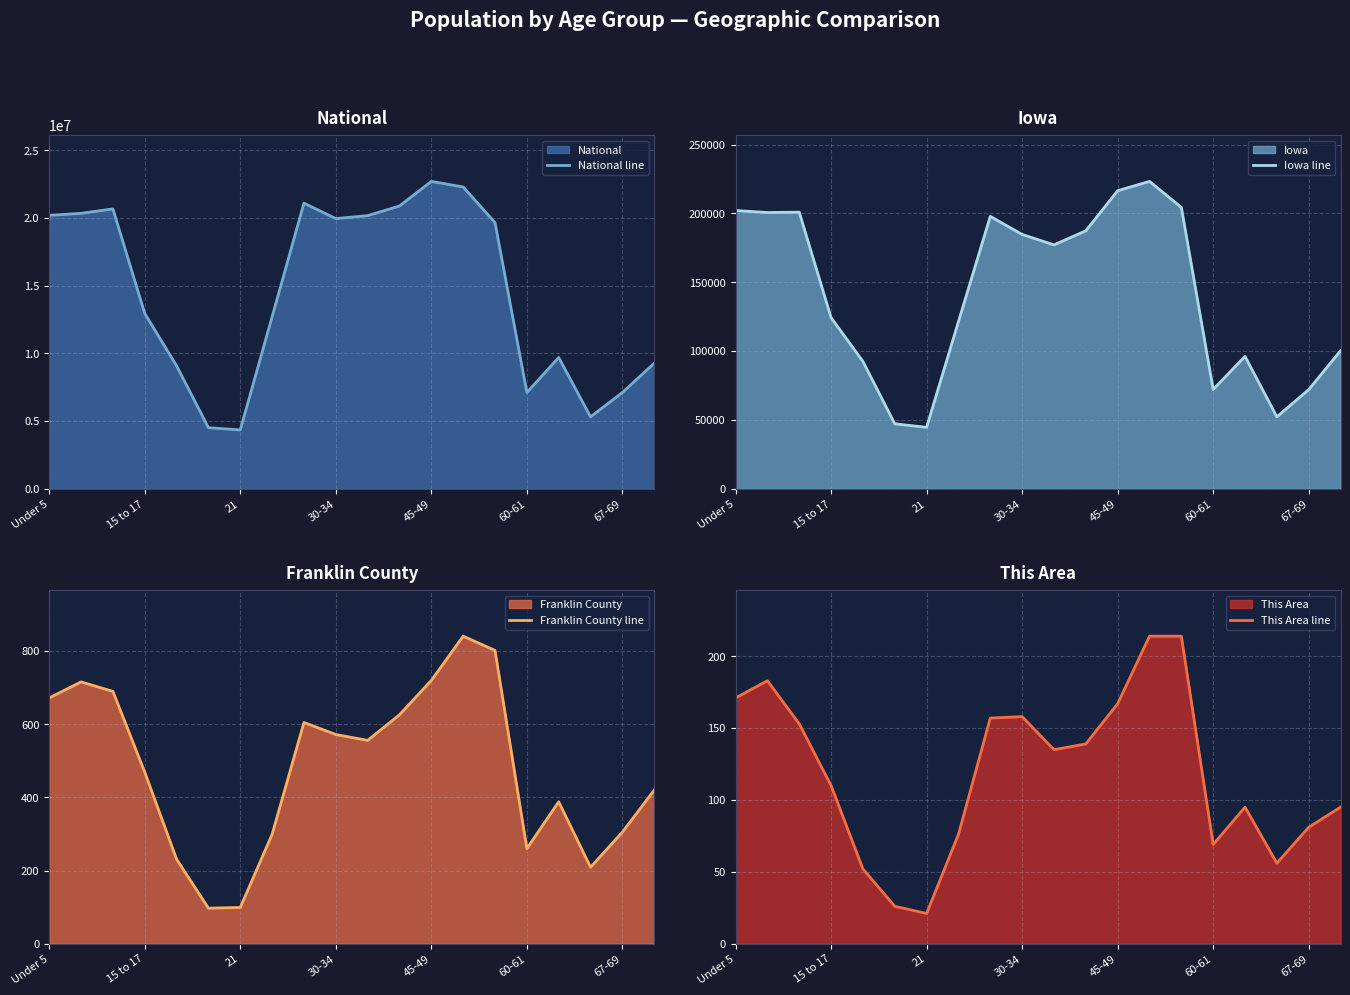

Read the Franklin County line value at 30-34, to the nearest 100.

600